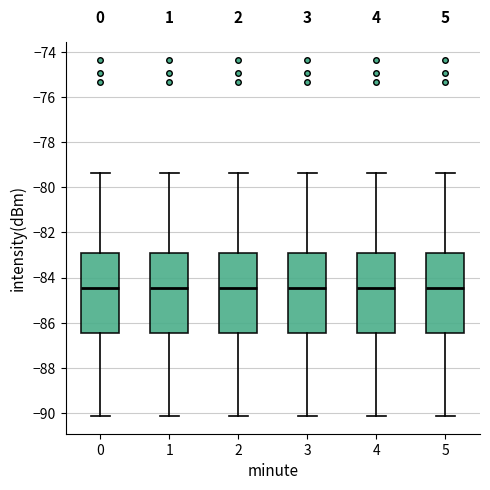

Reading left to right, transcribe this box plot: for each box, give where its median line is, the range the box spans, and where its two whiskers end, as read against the y-axis. The values are not printed on the chart, so give them approximately, as read against the axis.

0: median -84.4, box -86.4 to -83.0, whiskers -90.2 to -79.4
1: median -84.4, box -86.4 to -83.0, whiskers -90.2 to -79.4
2: median -84.4, box -86.4 to -83.0, whiskers -90.2 to -79.4
3: median -84.4, box -86.4 to -83.0, whiskers -90.2 to -79.4
4: median -84.4, box -86.4 to -83.0, whiskers -90.2 to -79.4
5: median -84.4, box -86.4 to -83.0, whiskers -90.2 to -79.4